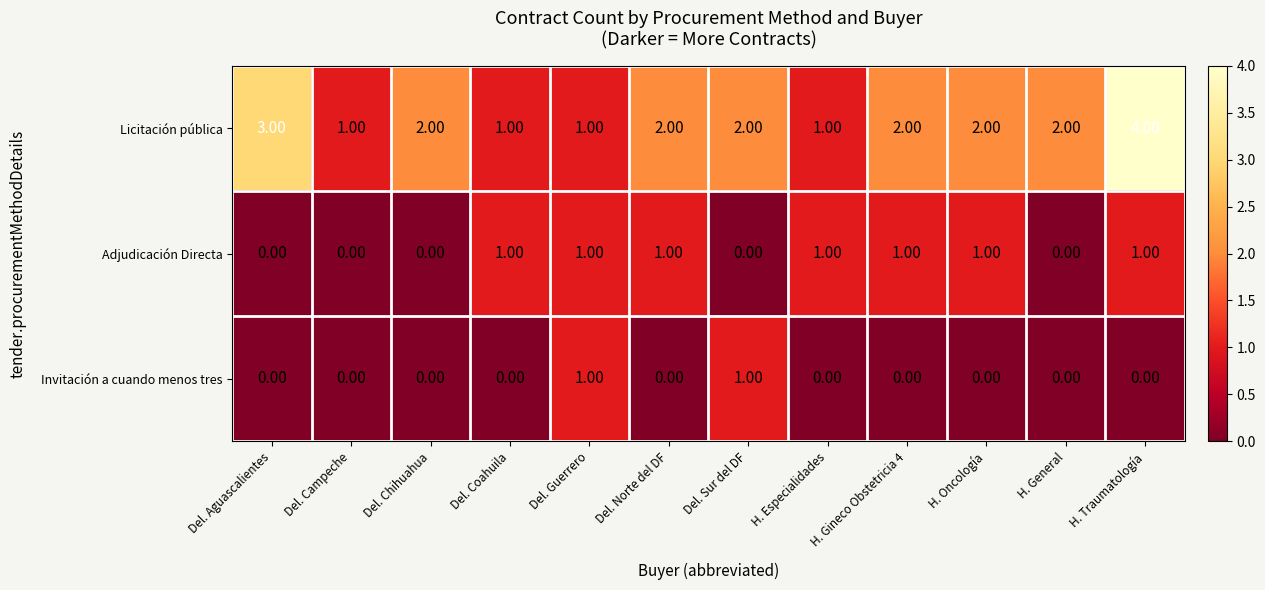

List the series in order of their overall mean, lowest first.

Invitación a cuando menos tres, Adjudicación Directa, Licitación pública